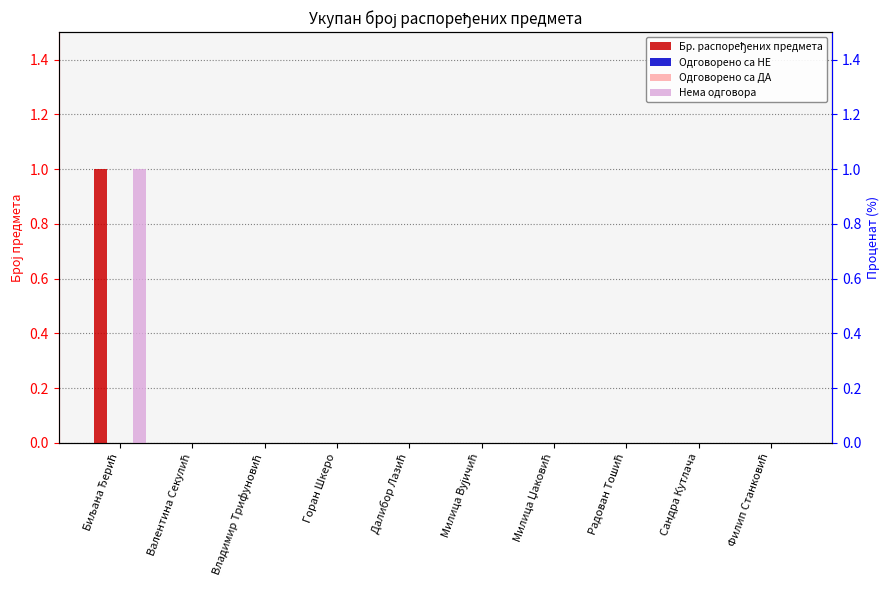

How many groups of bars are there?

10